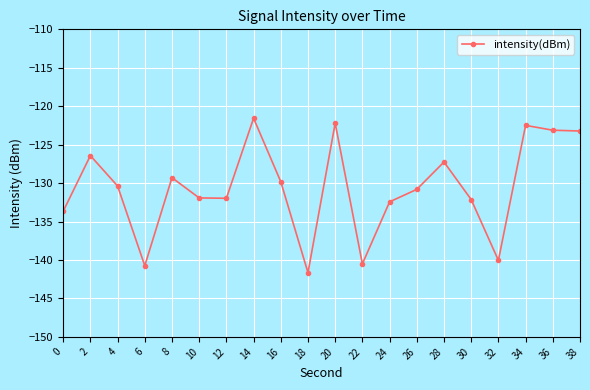

What is the sum of the values at 36 and 34?

-245.6